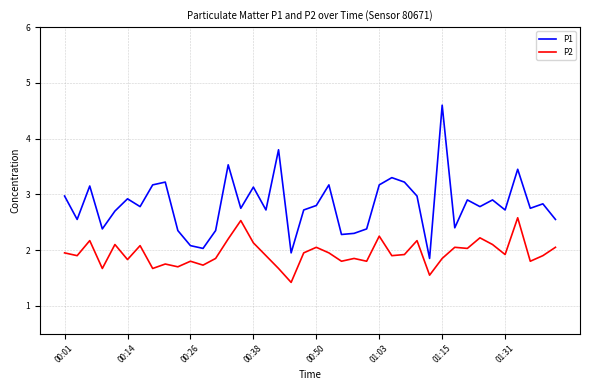

List the series in order of their overall mean, highest first.

P1, P2